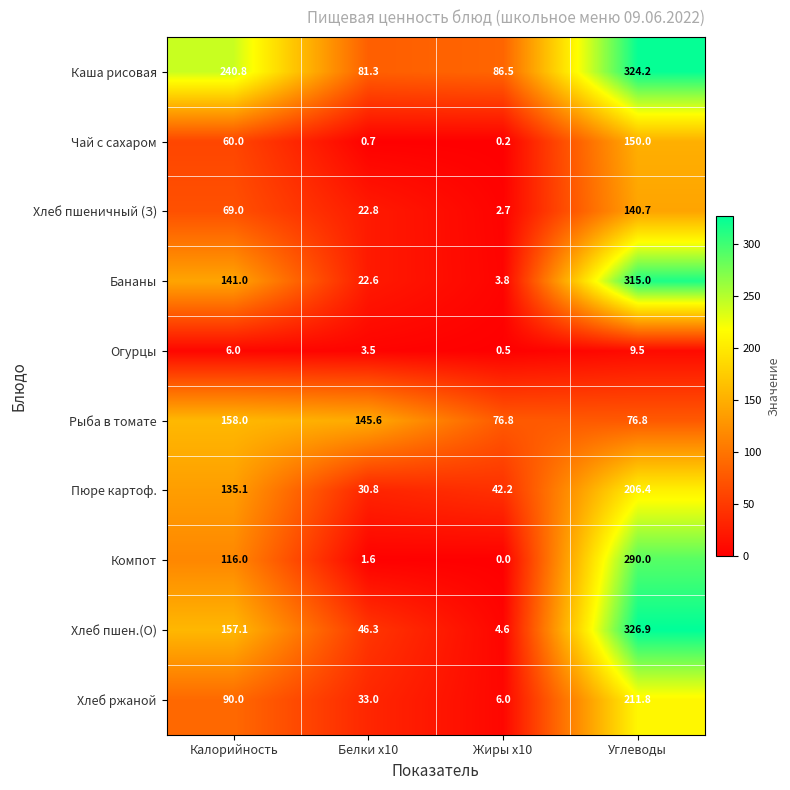

At Жиры x10, list the series in order from largest to smallest.

Каша рисовая, Рыба в томате, Пюре картоф., Хлеб ржаной, Хлеб пшен.(О), Бананы, Хлеб пшеничный (З), Огурцы, Чай с сахаром, Компот